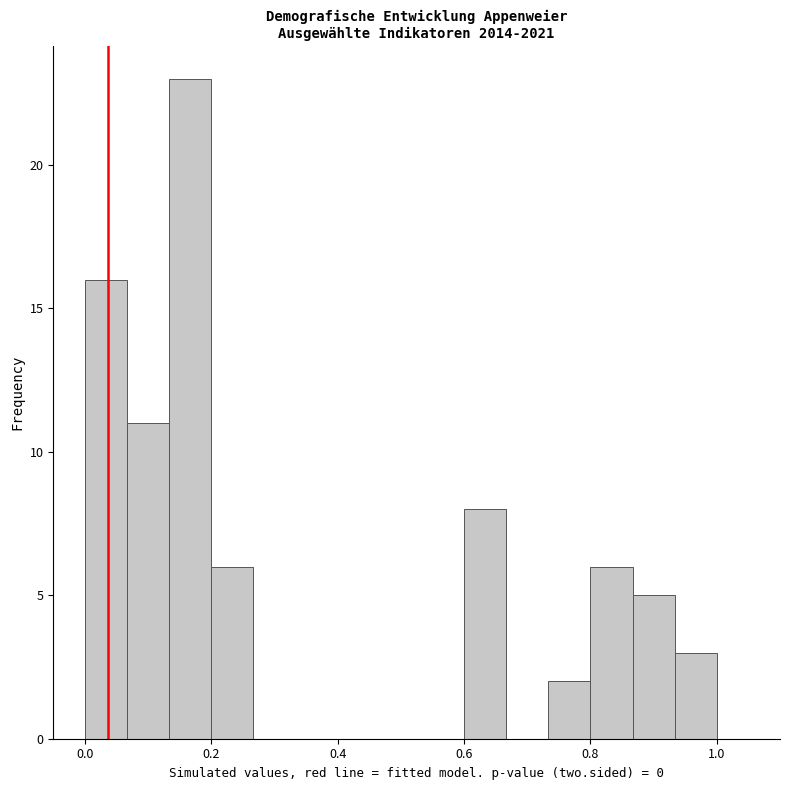

Around what value on the x-axis is the tallest bar? Give the approximate position of its centre, as read against the axis.

0.16